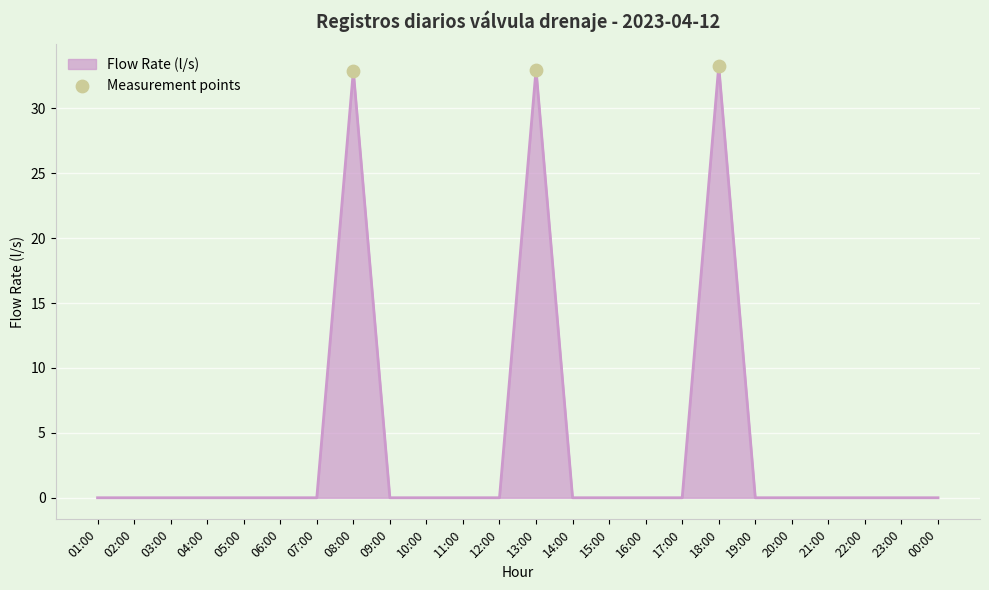

What is the change in value from 18:00 to 20:00?

-33.3